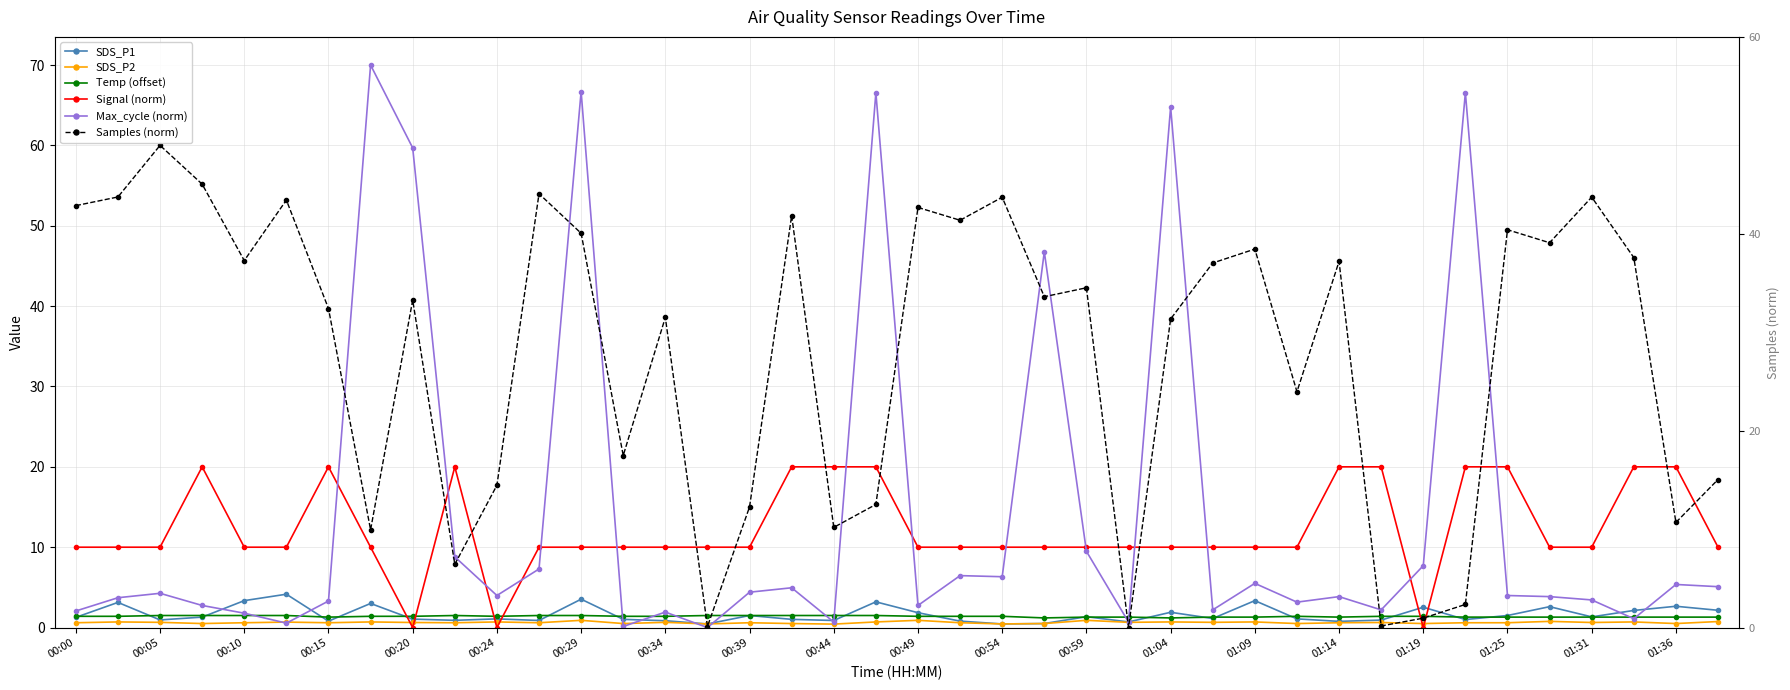

True or false: Signal (norm) has a value of 2.1 at 29.

False